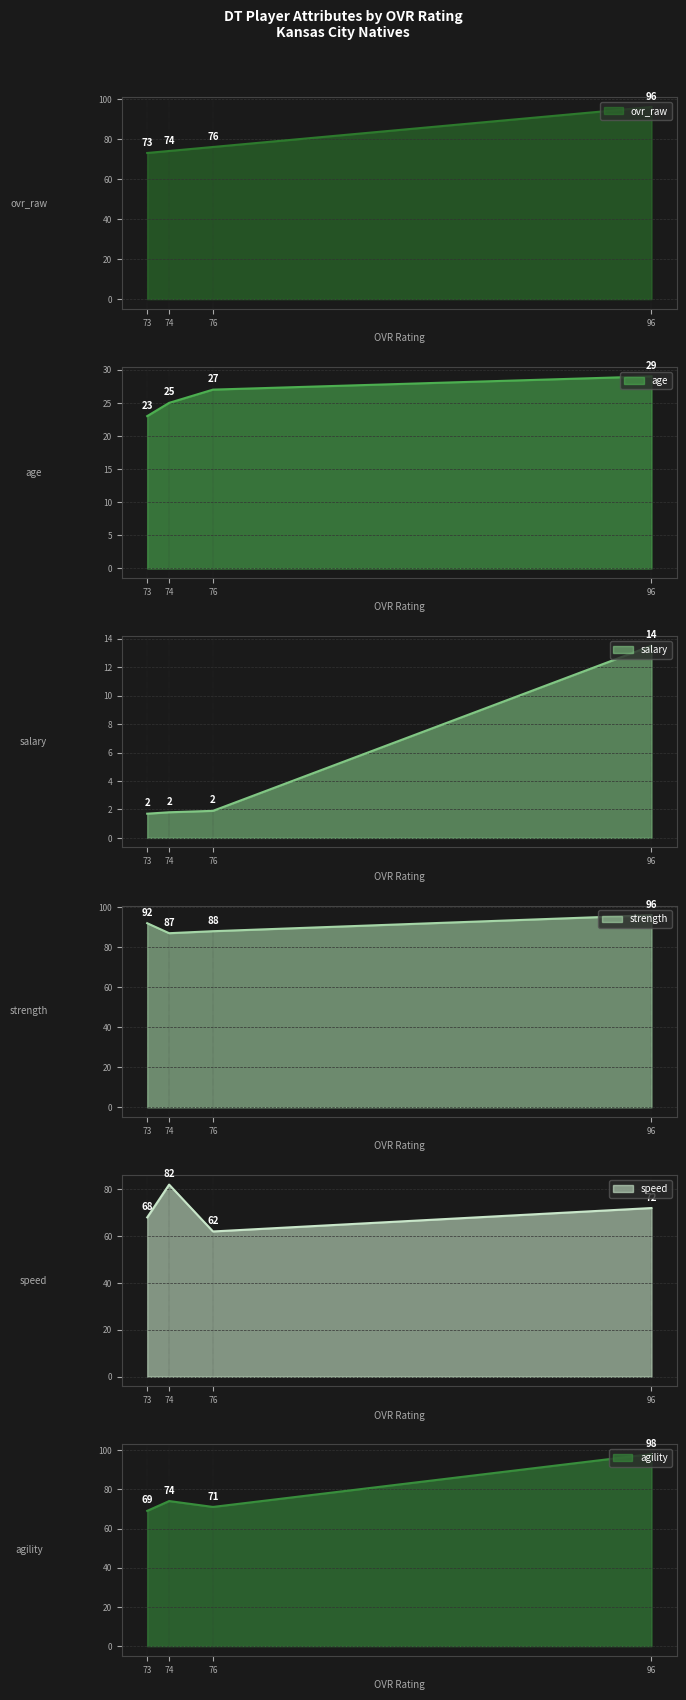

What is the approximate value of ovr_raw at 76, to the nearest 10?

80